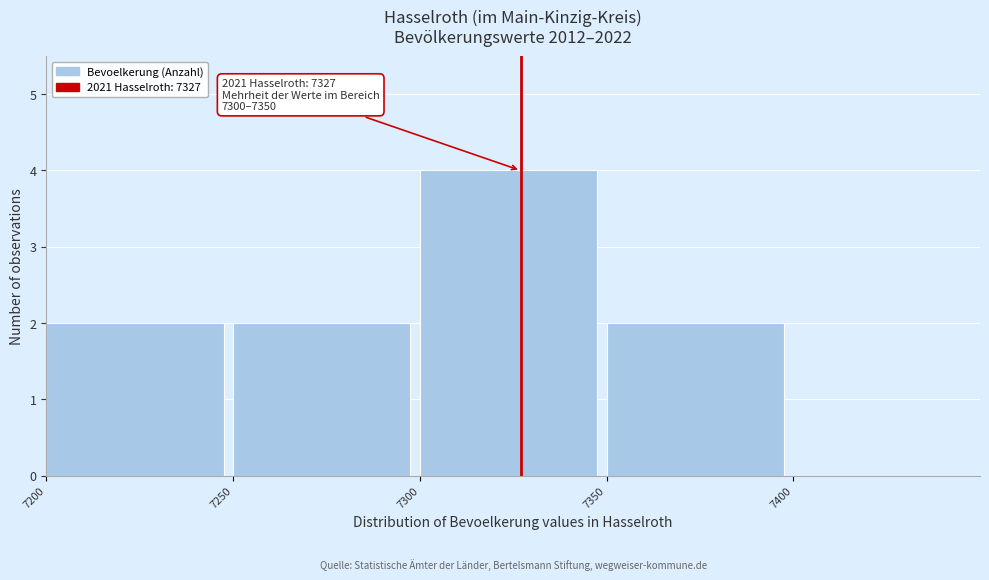

Over which range of the x-axis is the bar tallest?

7300 to 7350